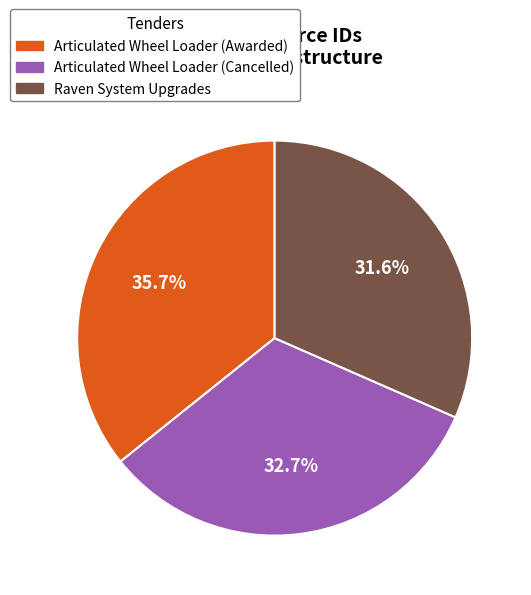

To the nearest percent, what portion does Raven System Upgrades represent?

32%